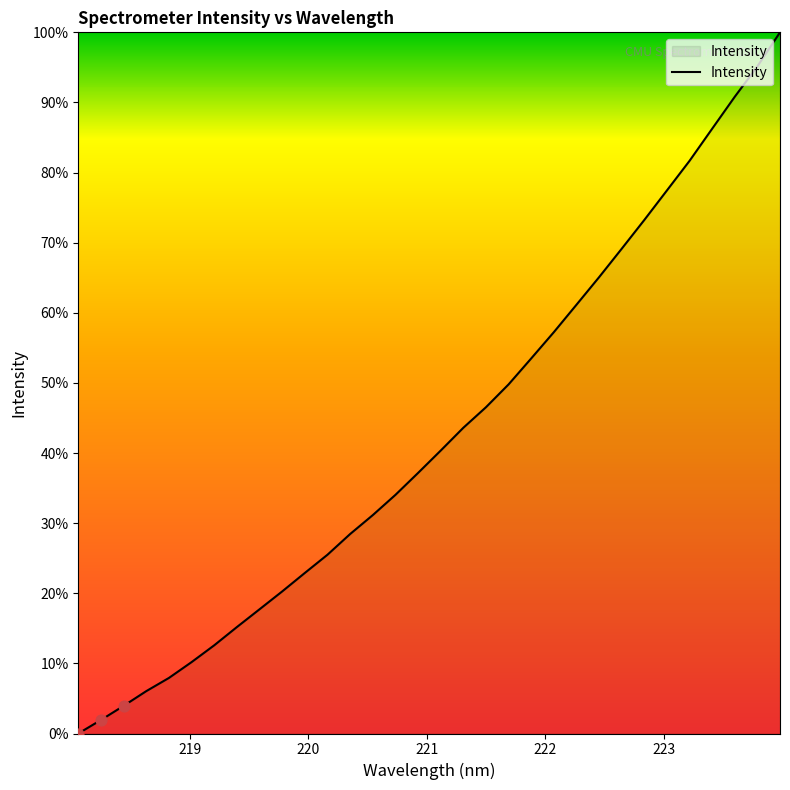

What is the greatest value displayed?

100.0